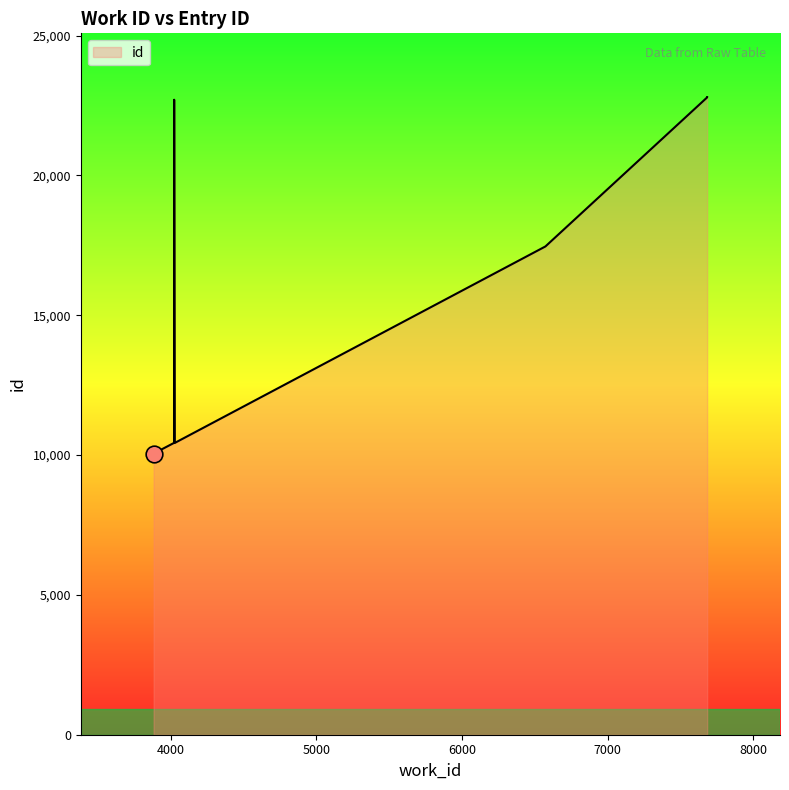

Reading left to right, what are all the values shown in this chart?

10055	10439	22709	10432	17462	22792	22793	22800	22802	22803